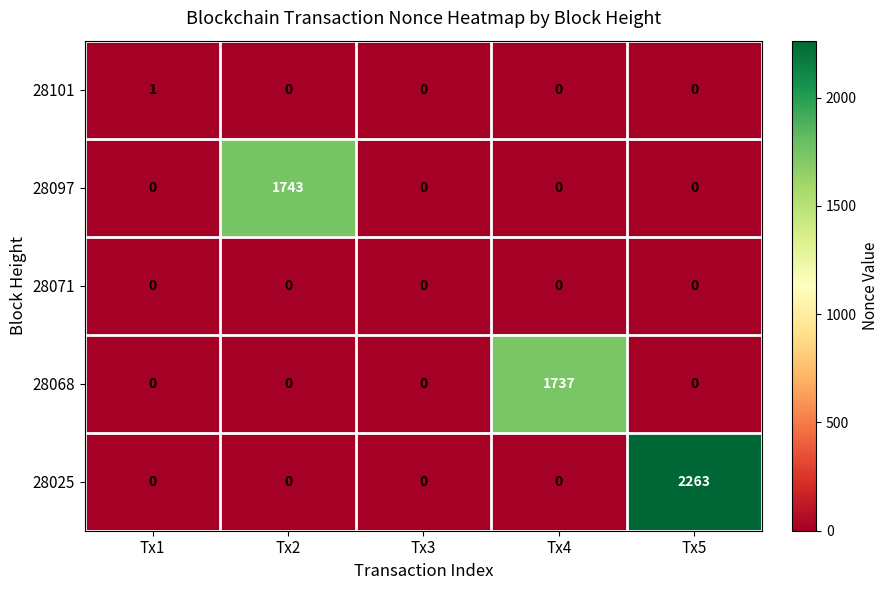

Which label corresponds to the largest value in the chart?

Tx5